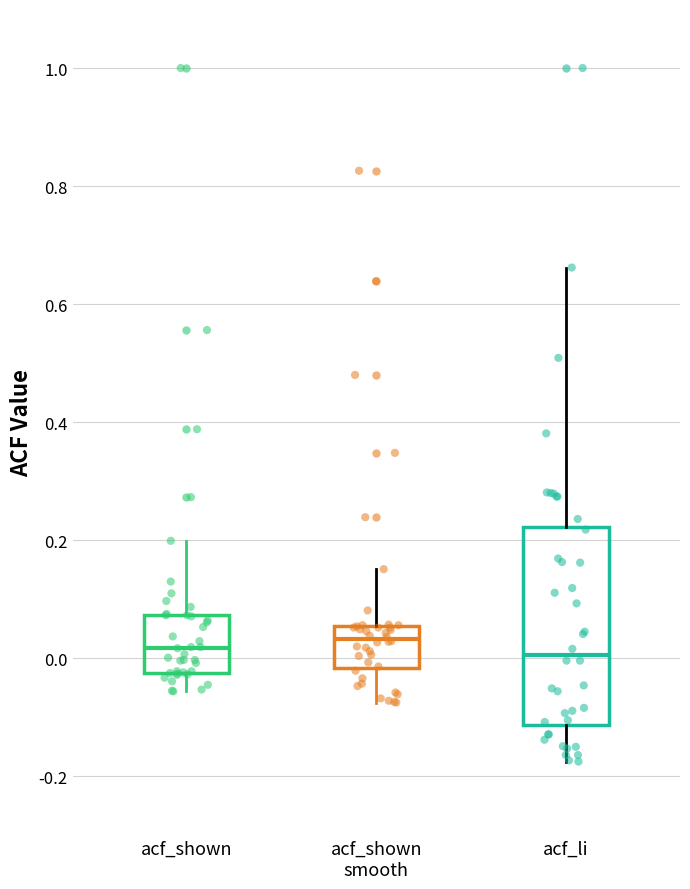

Reading left to right, transcribe this box plot: for each box, give where its median line is, the range the box spans, and where its two whiskers end, as read against the y-axis. The values are not printed on the chart, so give them approximately, as read against the axis.

acf_shown: median 0.02, box -0.02 to 0.08, whiskers -0.06 to 0.20
acf_shown smooth: median 0.04, box -0.02 to 0.06, whiskers -0.08 to 0.16
acf_li: median 0.00, box -0.12 to 0.22, whiskers -0.18 to 0.66